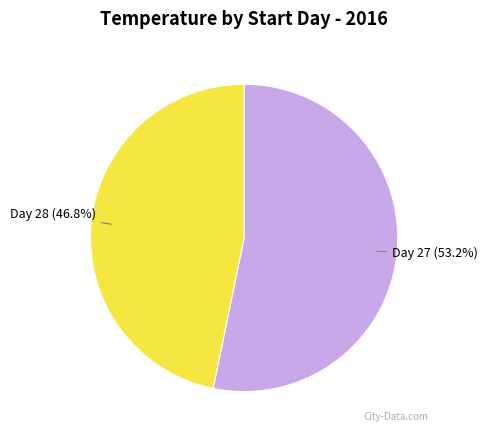

Which has a higher value, Day 27 (53.2%) or Day 28 (46.8%)?

Day 27 (53.2%)